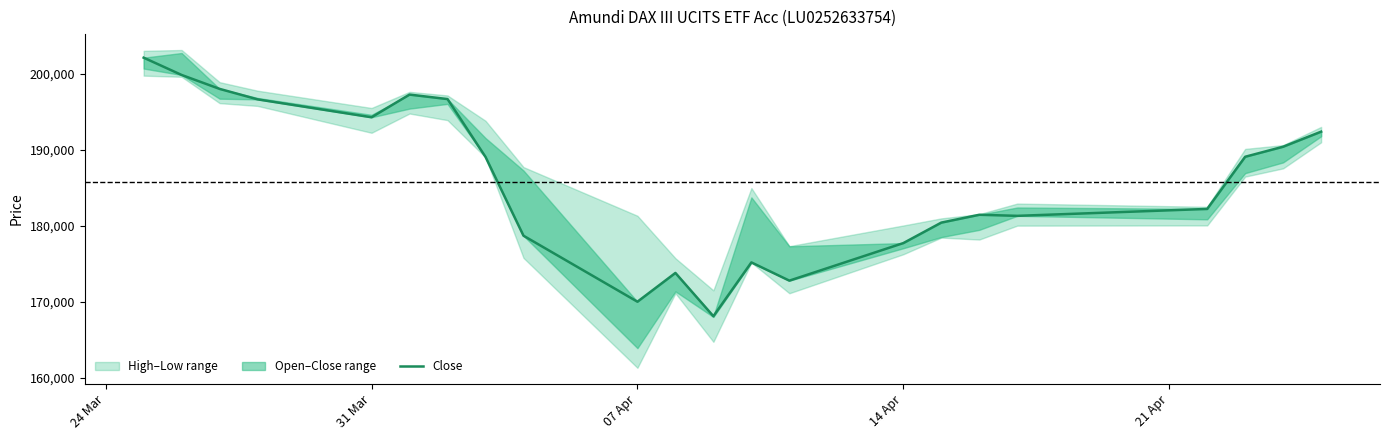

Where does the data first go above 189078?

24 Mar